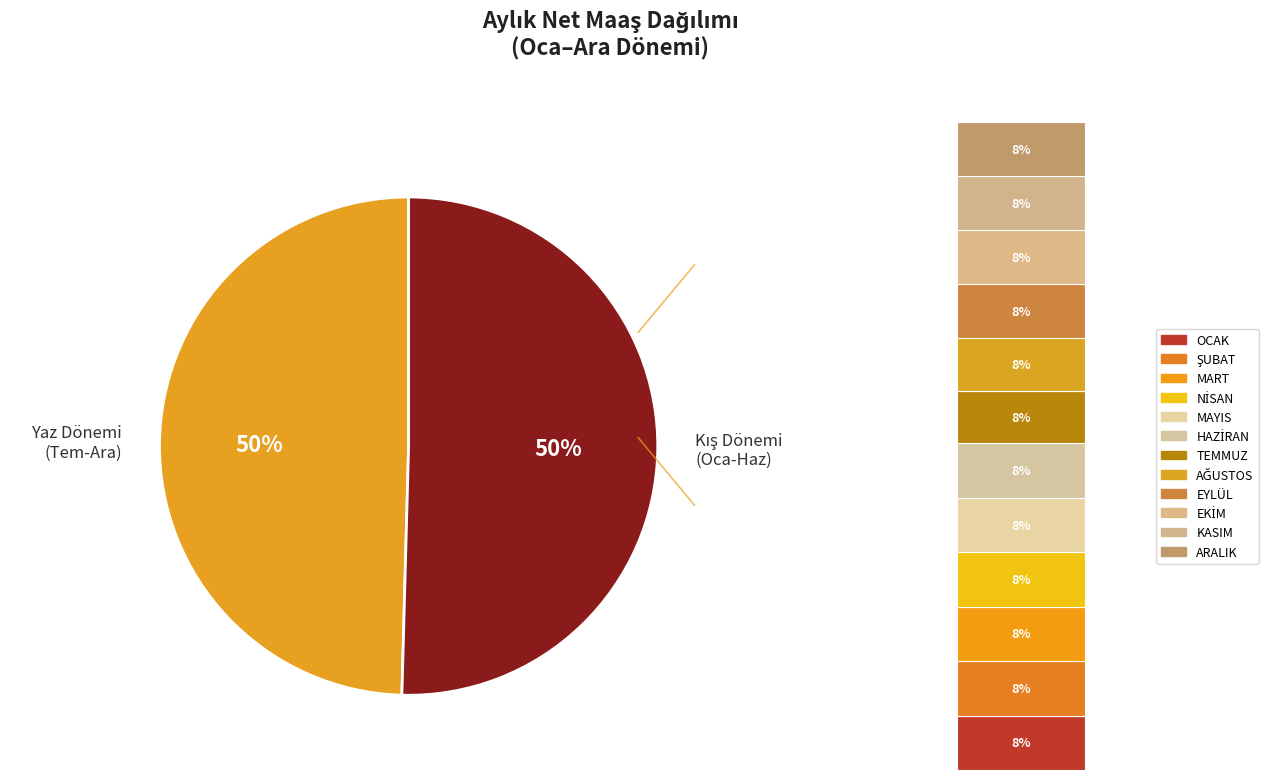

Is it true that HAZİRAN is 18% of the pie?

False